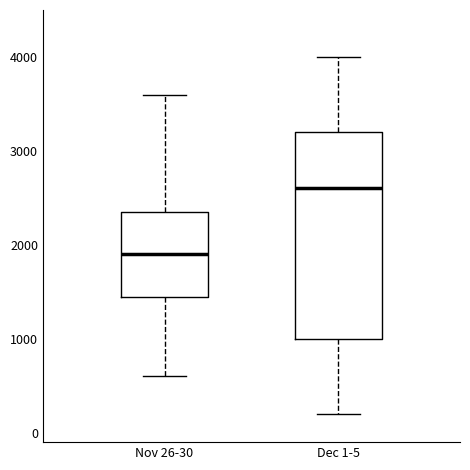

Reading left to right, transcribe this box plot: for each box, give where its median line is, the range the box spans, and where its two whiskers end, as read against the y-axis. The values are not printed on the chart, so give them approximately, as read against the axis.

Nov 26-30: median 1900, box 1500 to 2400, whiskers 600 to 3600
Dec 1-5: median 2600, box 1000 to 3200, whiskers 200 to 4000